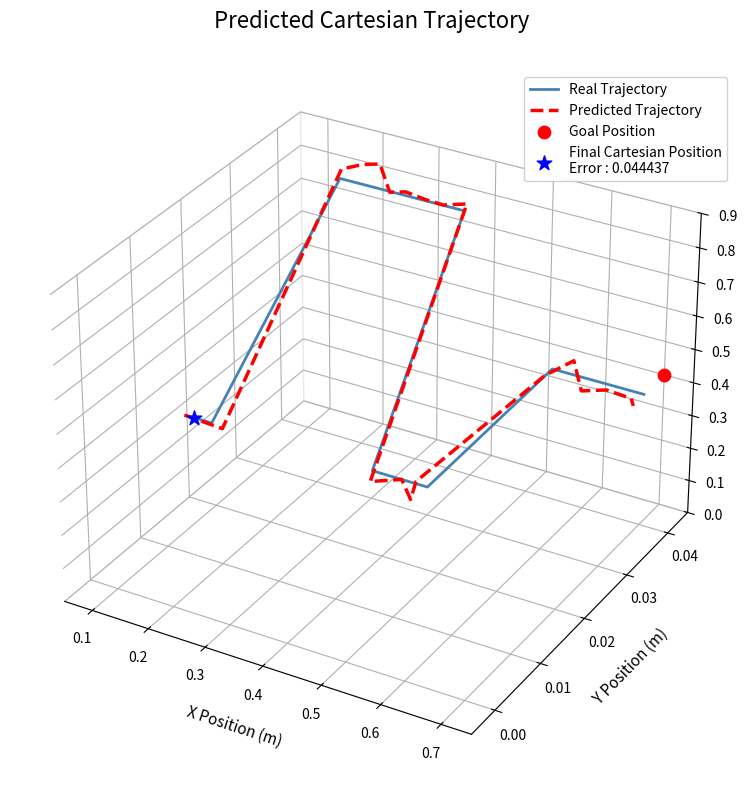

Which series has the largest total across all categories?

Predicted Trajectory